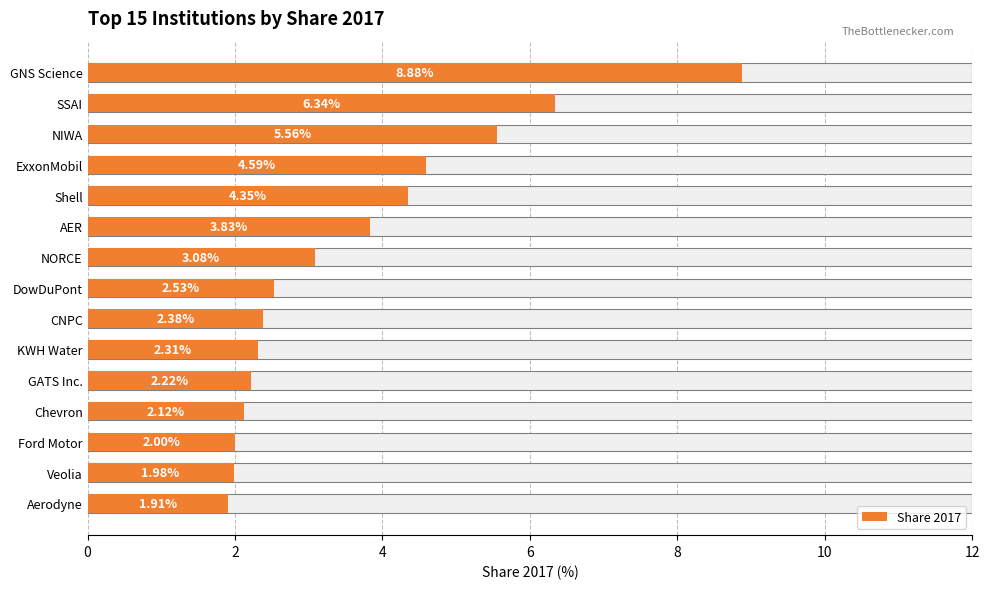

The chart shows a value of 2.5 at DowDuPont. True or false?

True